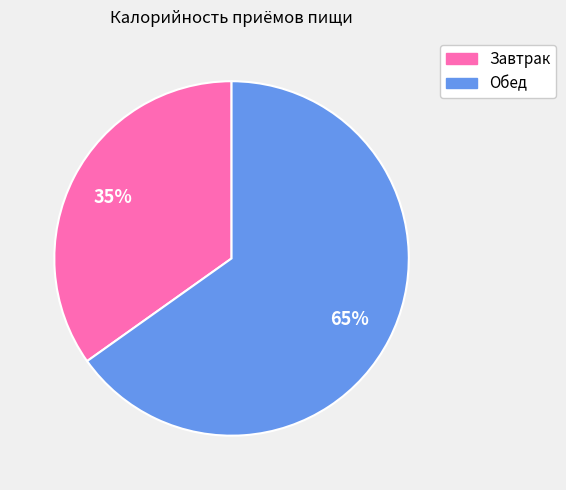

Do Обед and Завтрак together represent more than half of the pie?

Yes